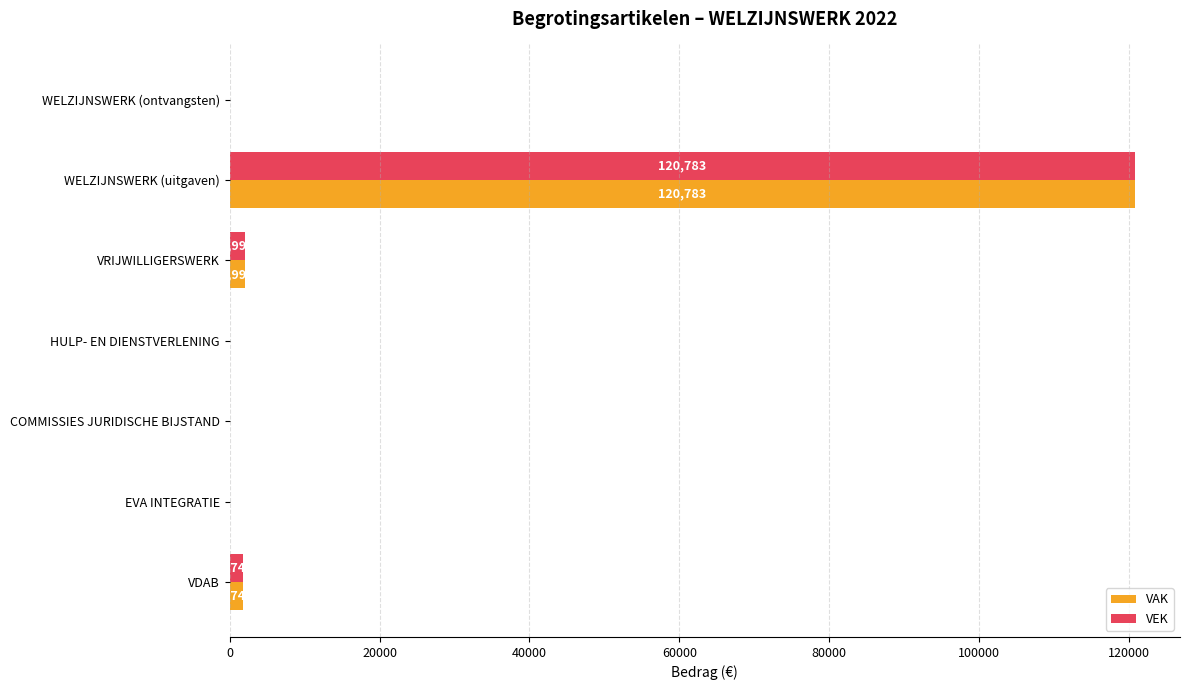

True or false: VEK has a value of 59645 at EVA INTEGRATIE.

False